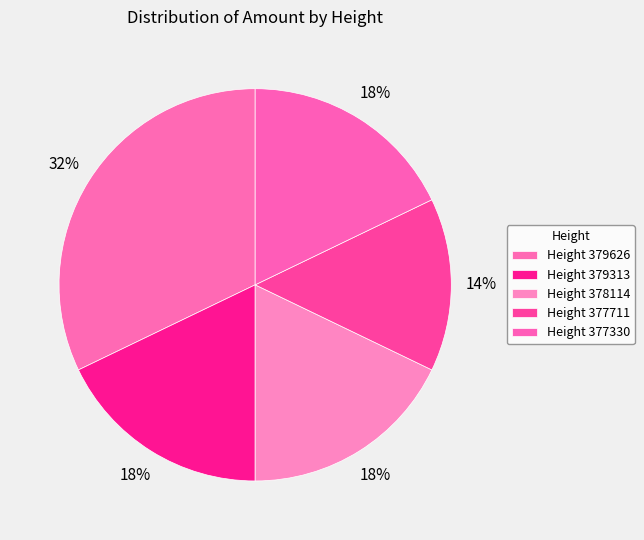

How many segments does this pie chart have?

5